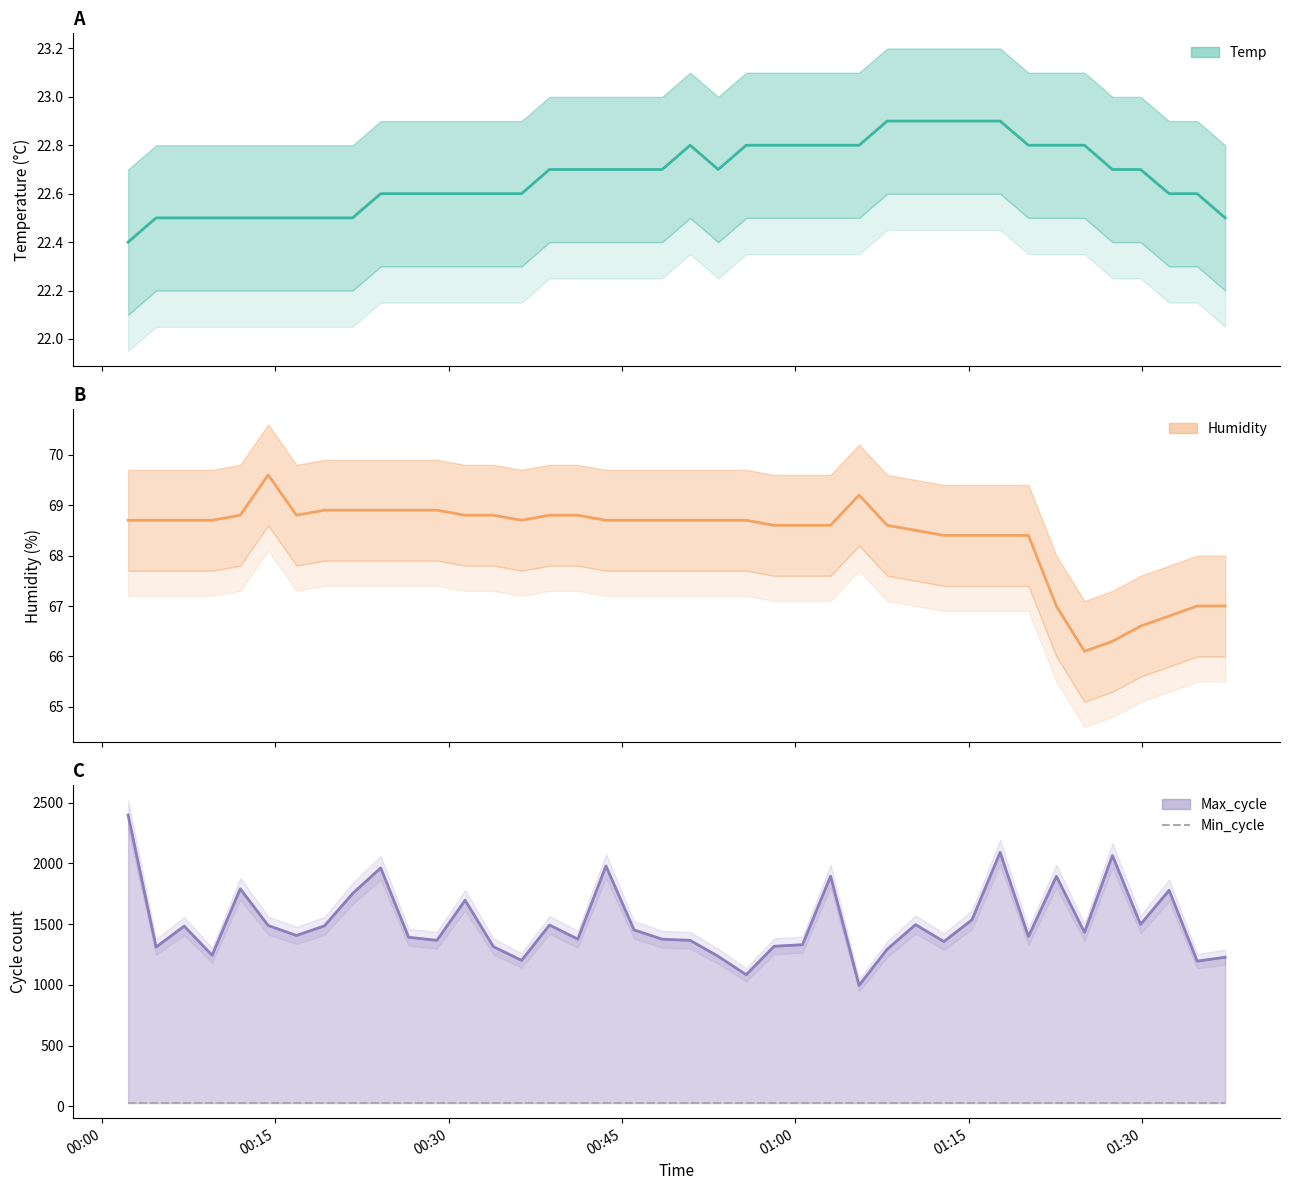

How many distinct data groups are displayed?

4